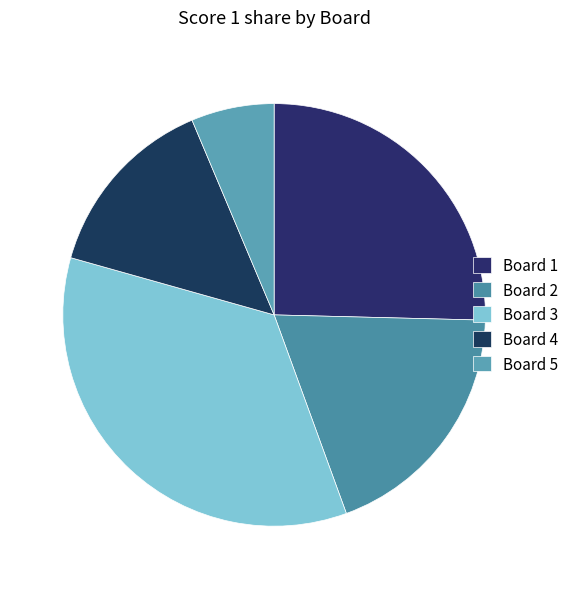

True or false: Board 4 accounts for 8% of the total.

False